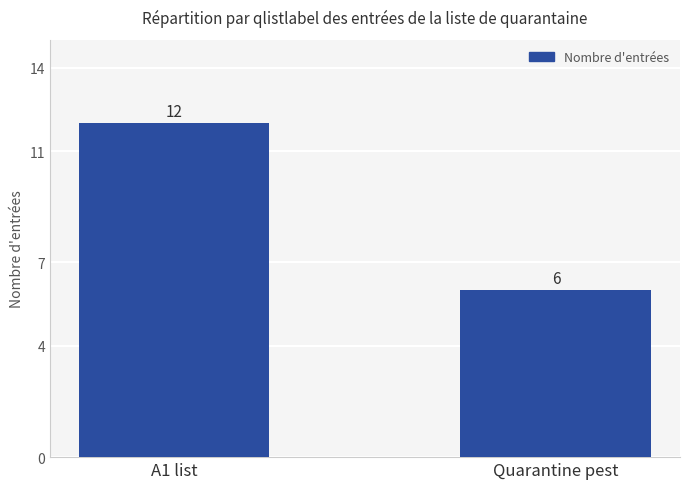

What is the value of the 1st bar from the left?

12